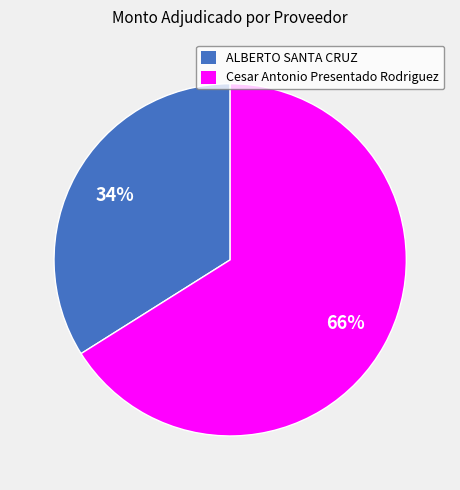

Is the sum of Cesar Antonio Presentado Rodriguez and ALBERTO SANTA CRUZ greater than half?

Yes